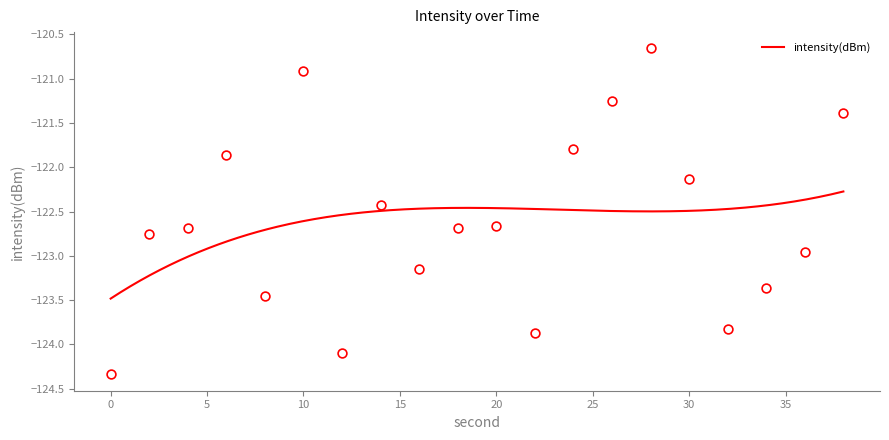

Which has a higher value, 12 or 26?

26